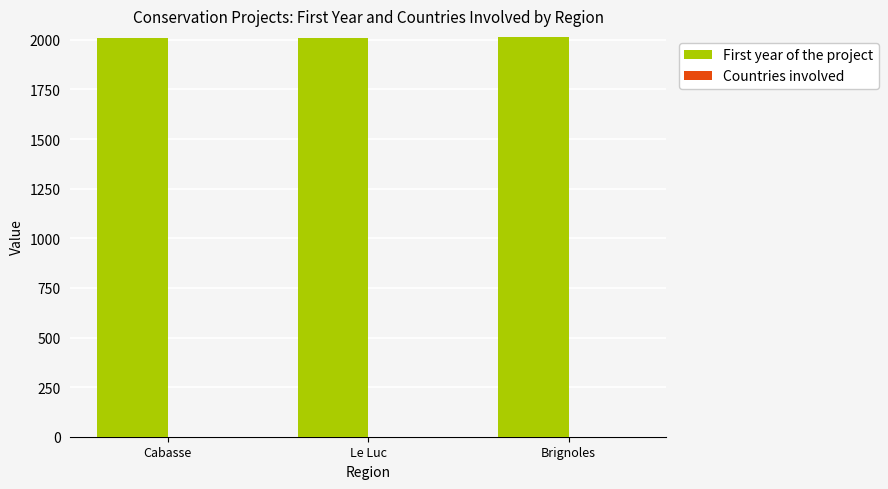

Is it true that First year of the project equals 1062 at Cabasse?

False